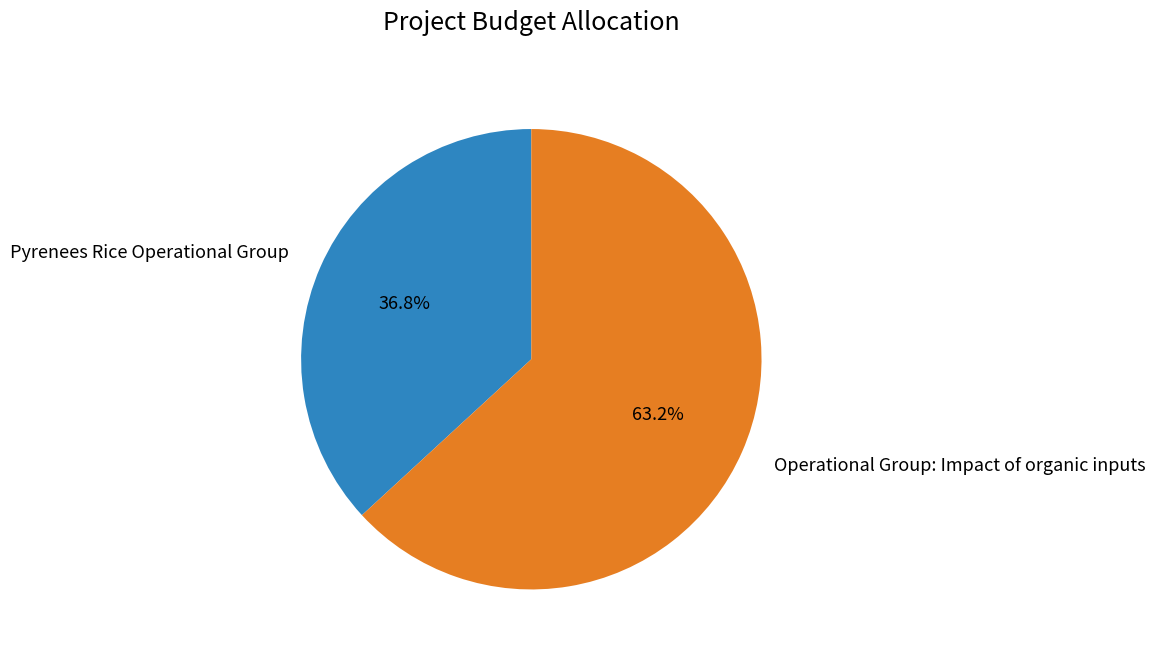

How many segments does this pie chart have?

2